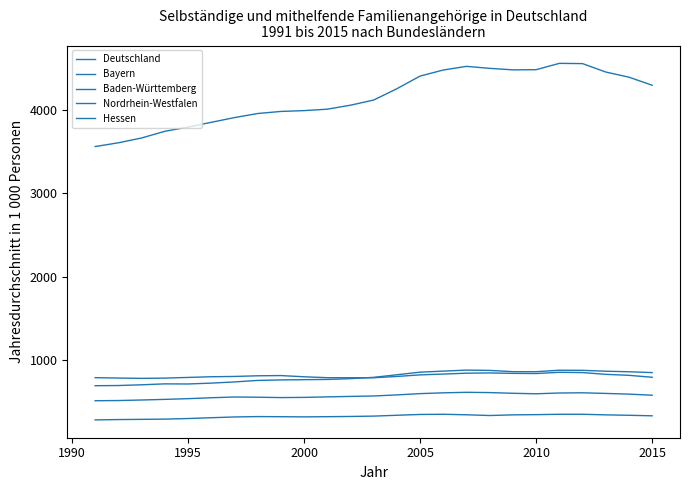

Which series has the largest total across all categories?

Deutschland